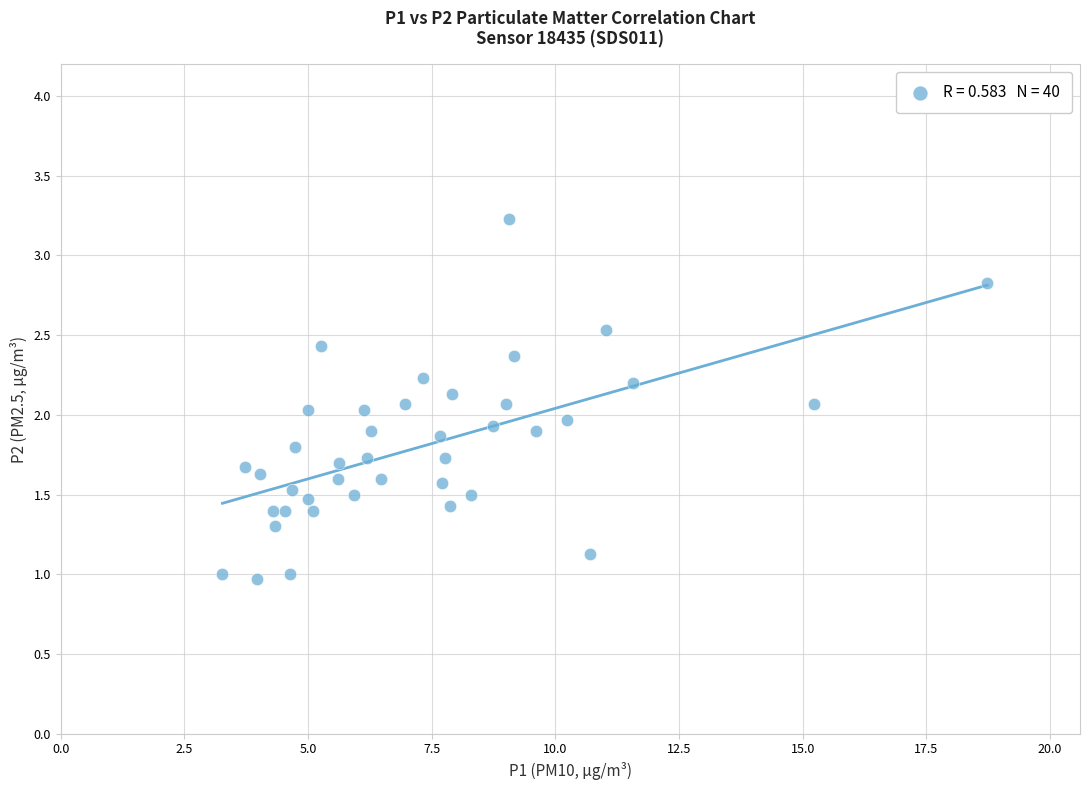

What is the range of X values (max minus min)?

15.5